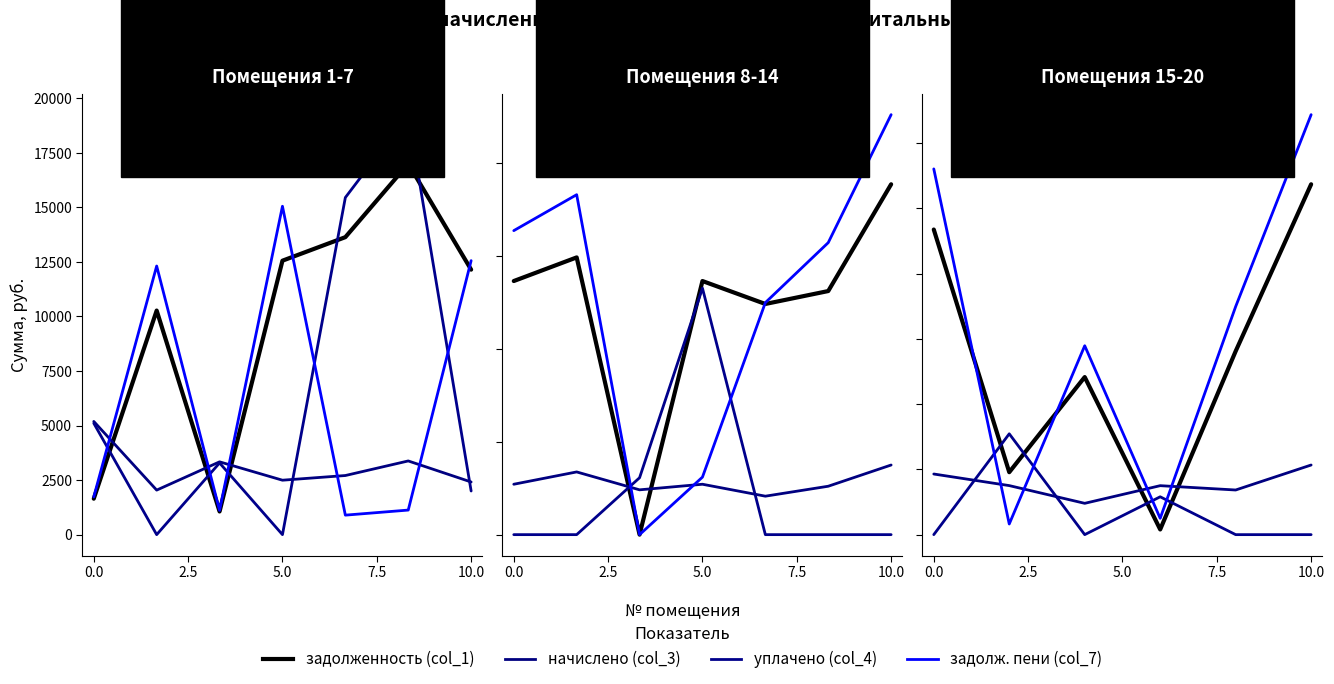

At 10.0, list the series in order from largest to smallest.

задолж. пени (col_7), задолженность (col_1), начислено (col_3), уплачено (col_4)